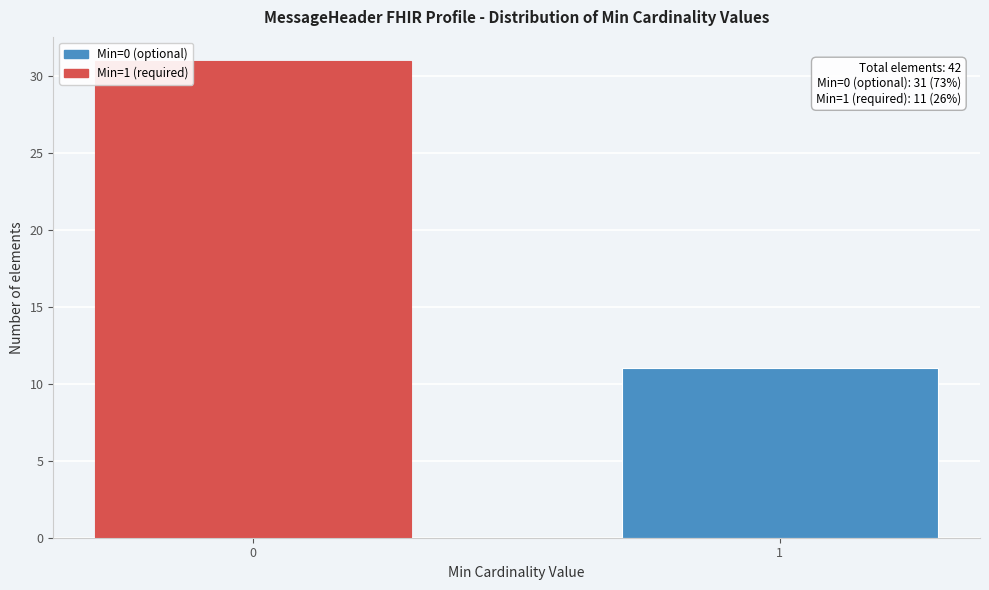

Reading left to right, list all the values displayed in this chart.

0=31	1=11